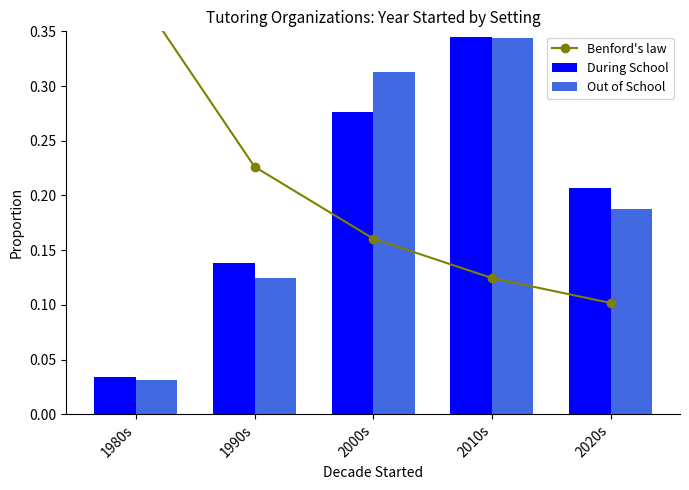

What is the difference between the maximum and minimum values in the Benford's law series?

0.3